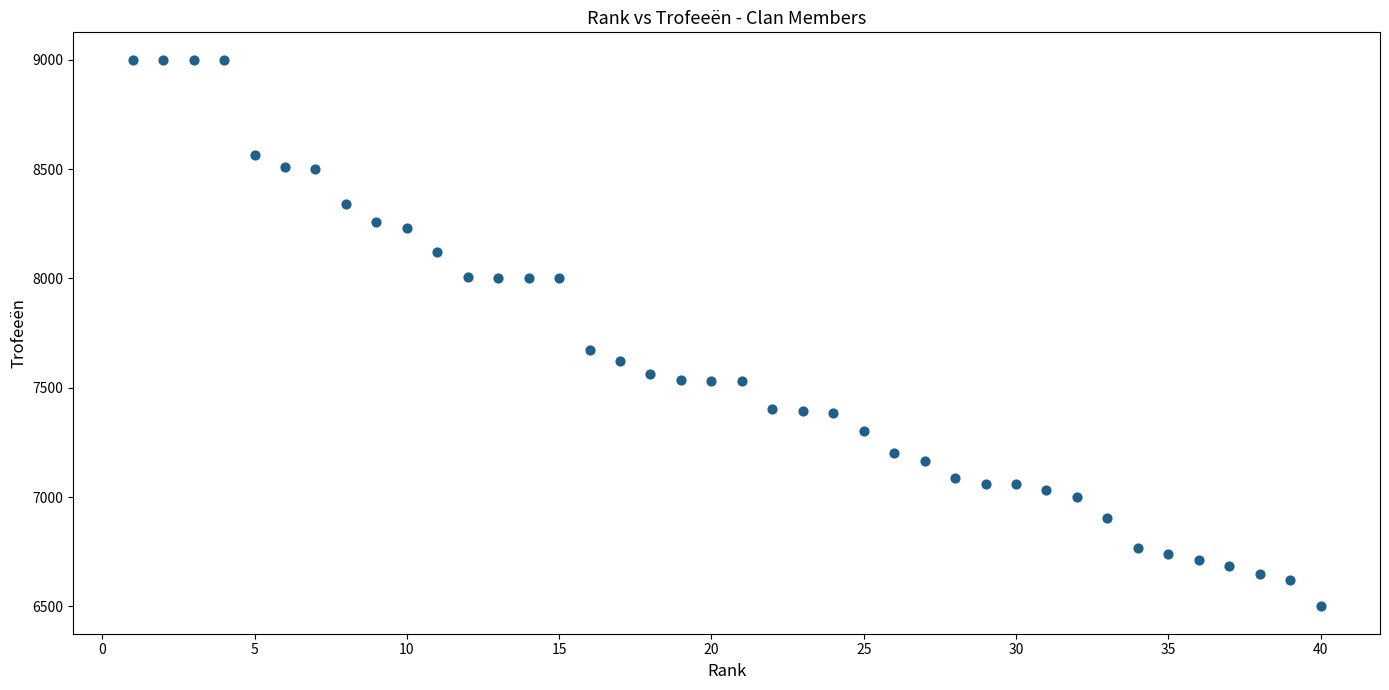

What is the range of Y values (max minus min)?

2500